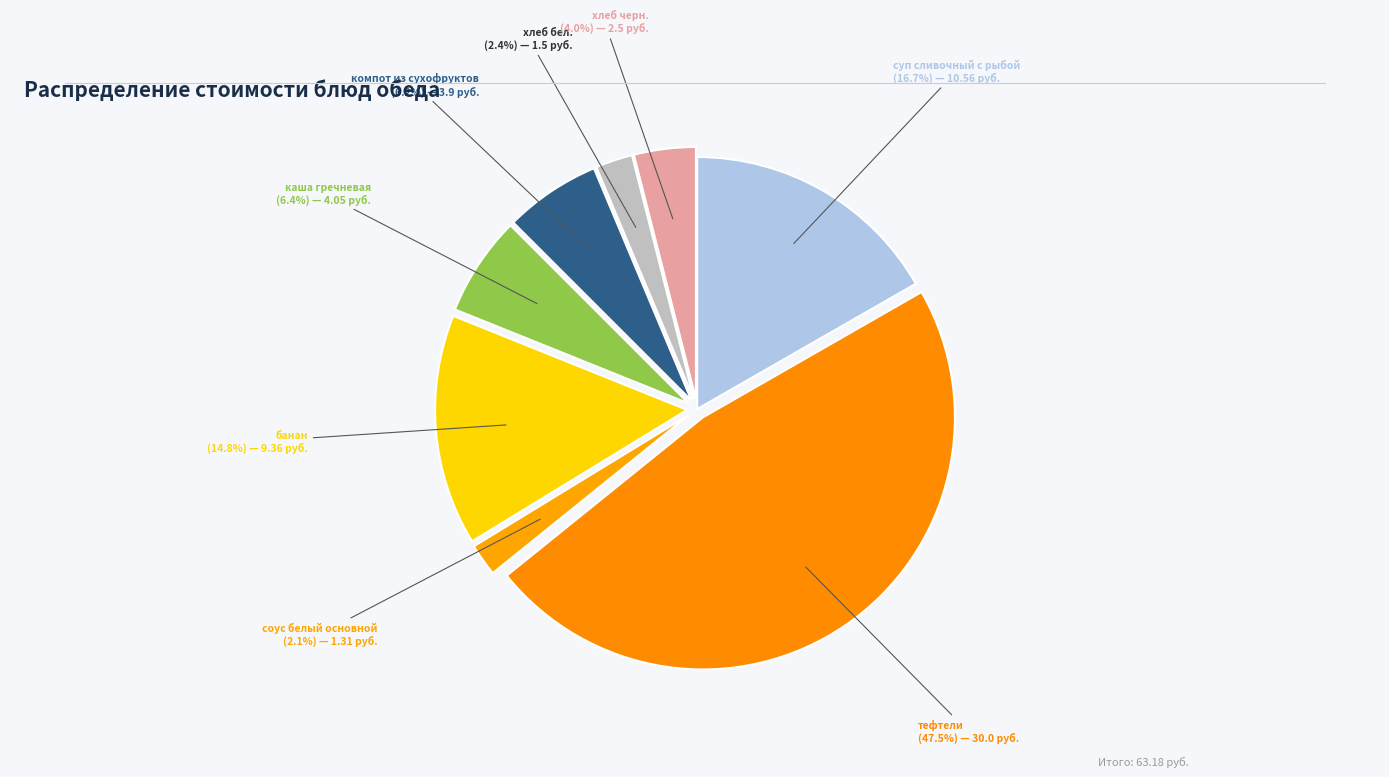

What is the largest slice in the pie chart?

тефтели